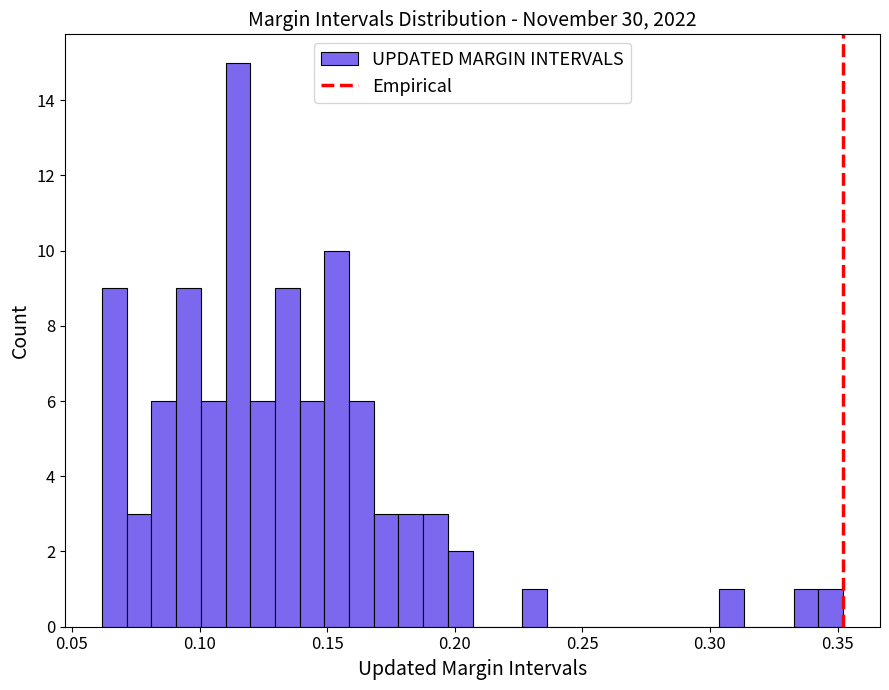

Around what value on the x-axis is the tallest bar? Give the approximate position of its centre, as read against the axis.

0.115